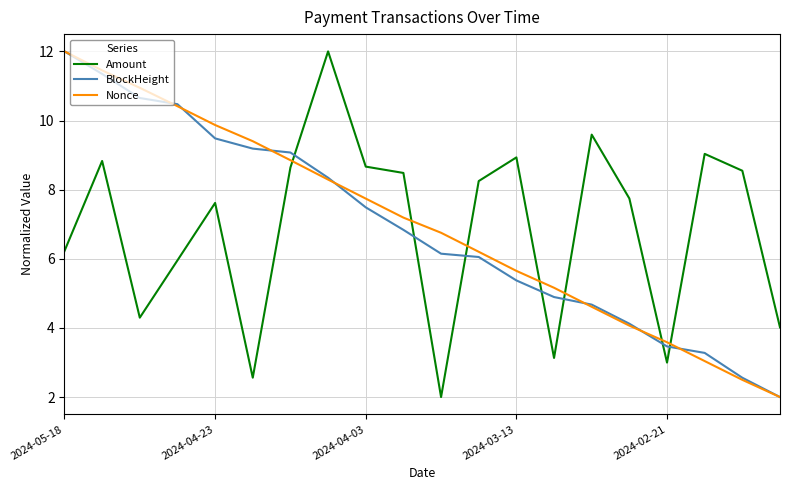

What is the difference between the maximum and minimum values in the BlockHeight series?

10.0